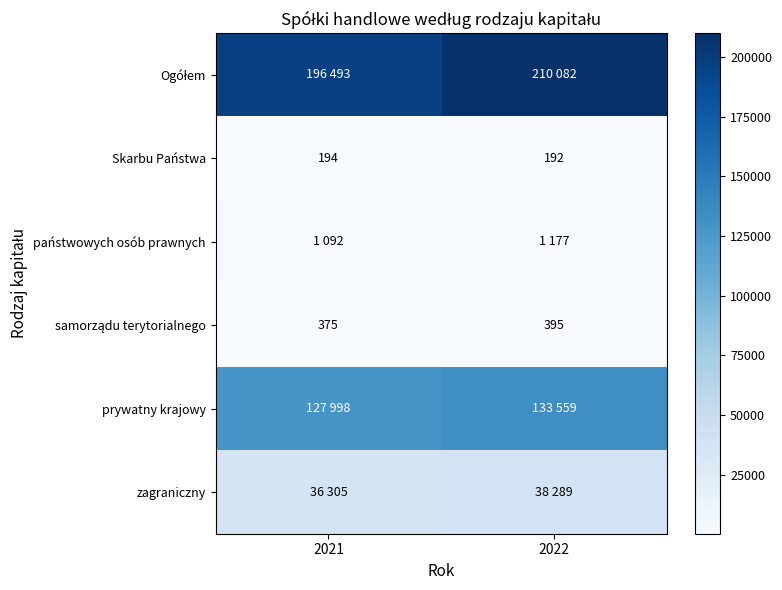

Between 2021 and 2022, which is larger?

2022